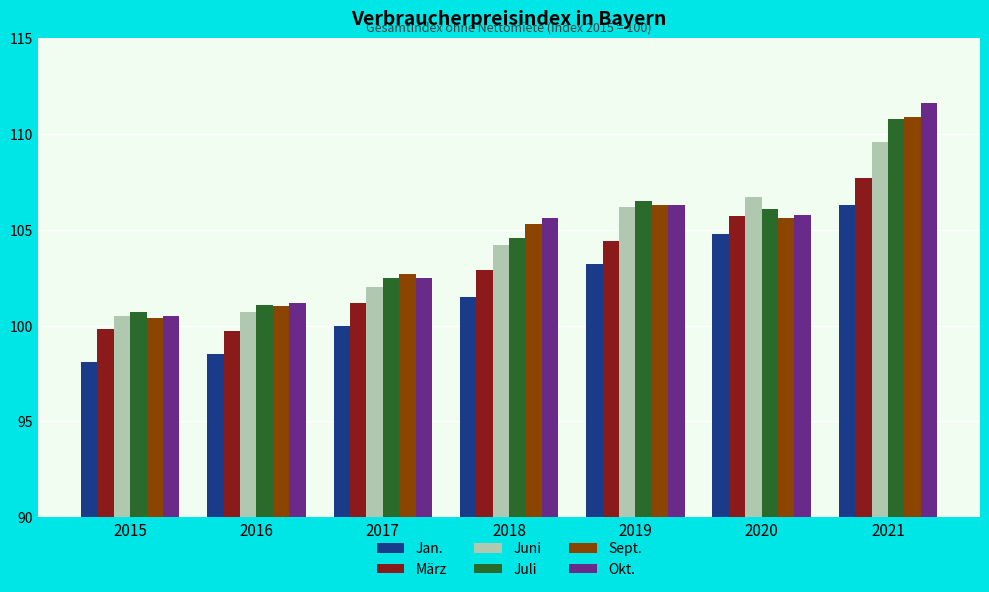

Rank the categories by Juli value from lowest to highest.

2015, 2016, 2017, 2018, 2020, 2019, 2021